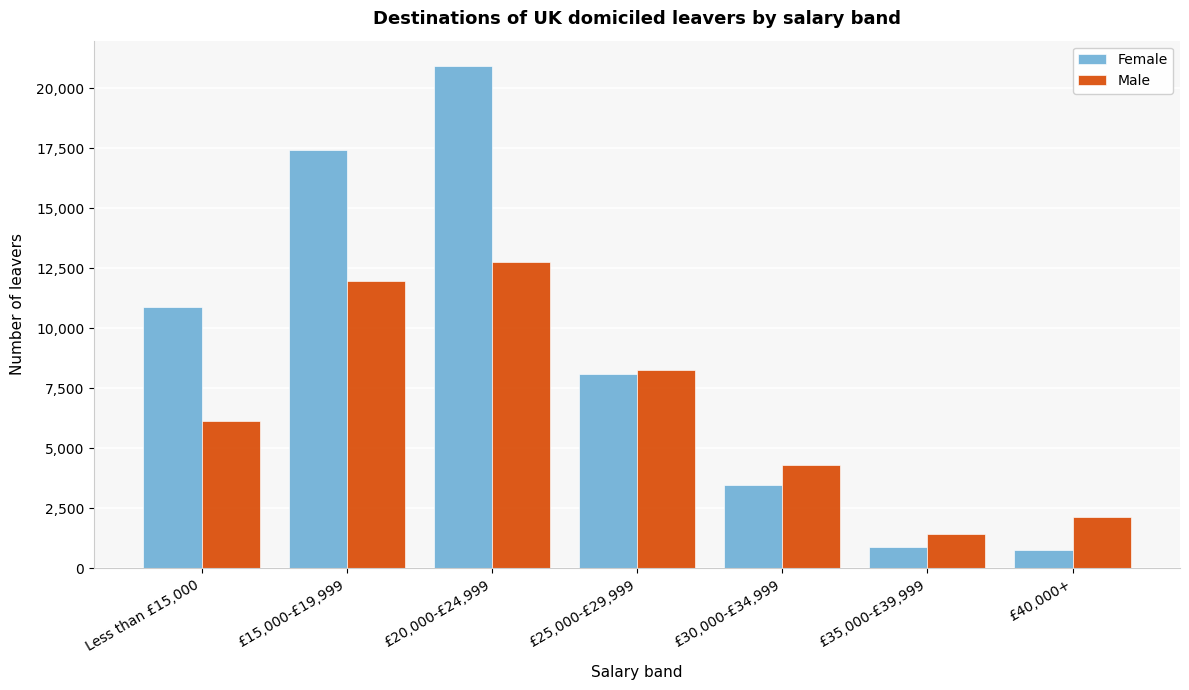

Reading left to right, transcribe all the data shown in this chart.

Female: Less than £15,000=10900	£15,000-£19,999=17435	£20,000-£24,999=20945	£25,000-£29,999=8095	£30,000-£34,999=3470	£35,000-£39,999=890	£40,000+=770
Male: Less than £15,000=6150	£15,000-£19,999=11980	£20,000-£24,999=12745	£25,000-£29,999=8250	£30,000-£34,999=4300	£35,000-£39,999=1440	£40,000+=2130